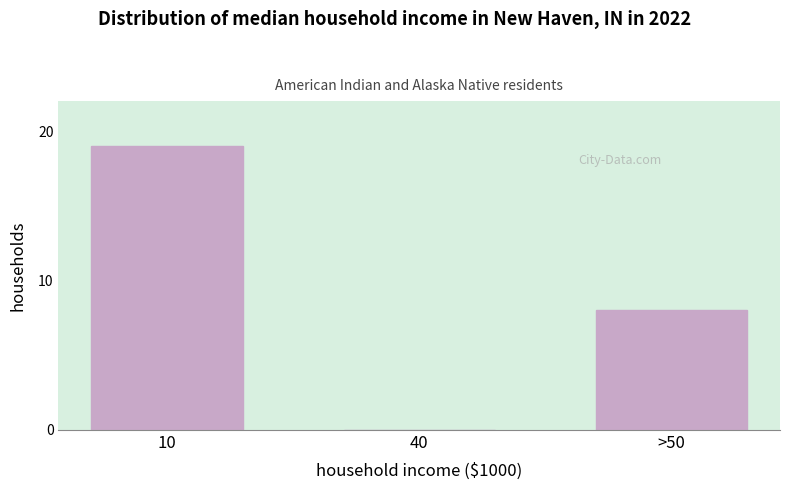

Reading right to left, list all the values displayed in this chart.

>50=8	40=0	10=19